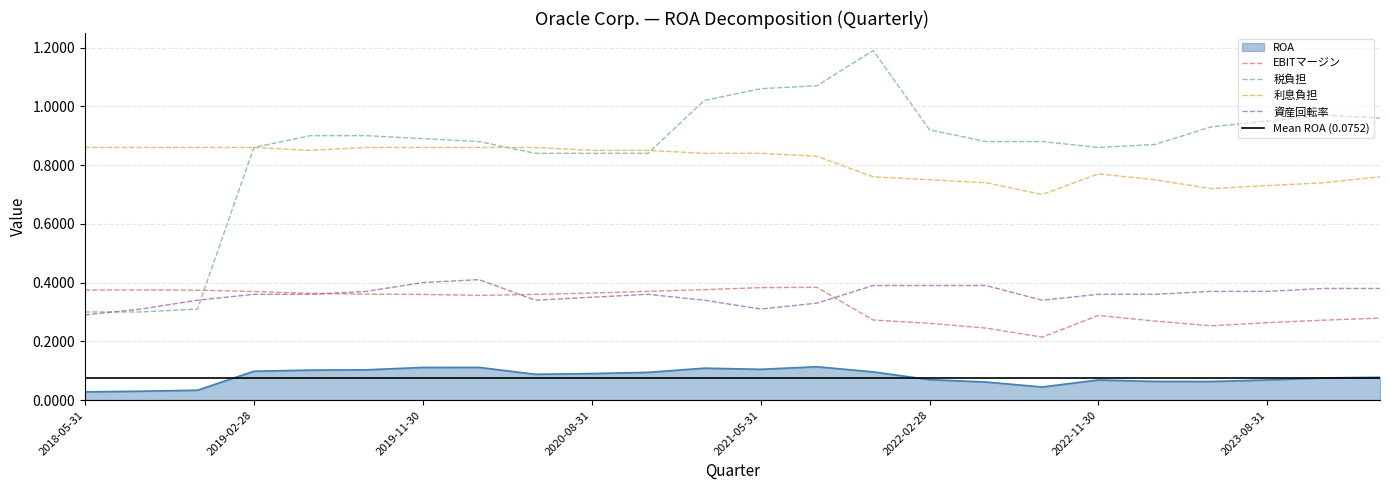

Rank the series by their maximum value, from highest to lowest.

税負担, 利息負担, 資産回転率, EBITマージン, ROA